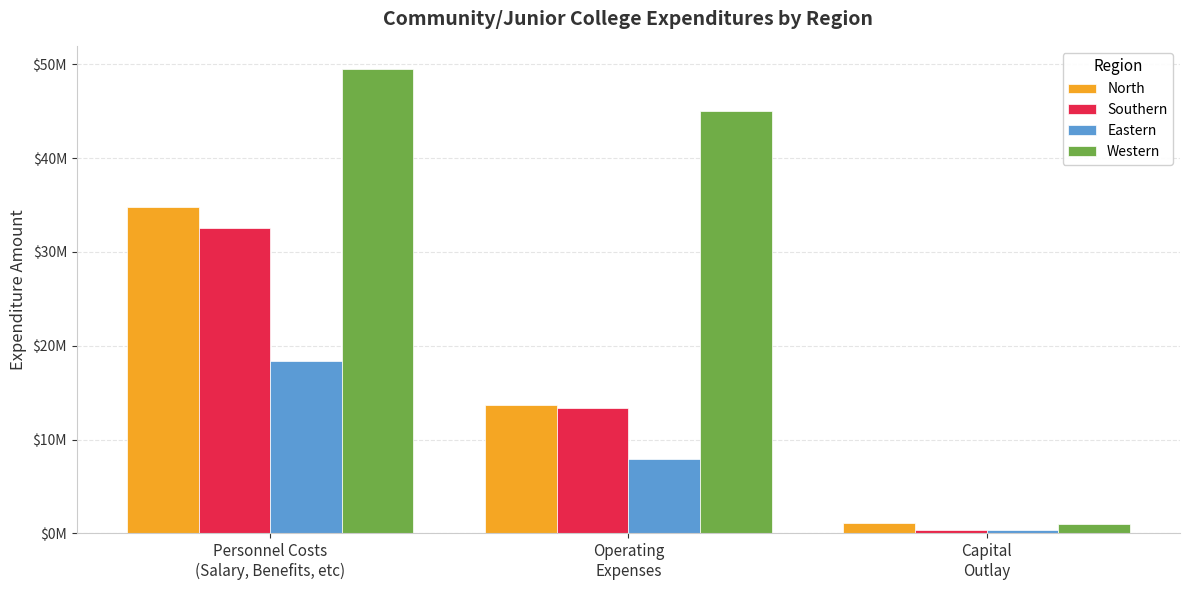

What is the spread (max minus min) of values at Capital
Outlay?

730605